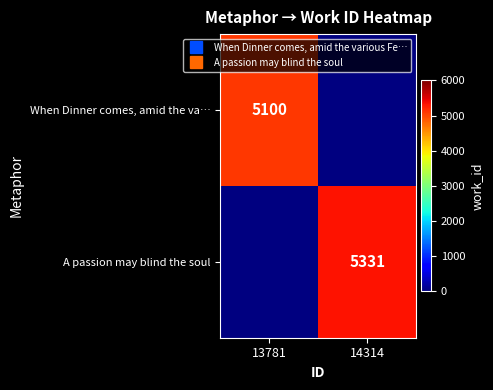

Which category has the lowest value across all series?

13781